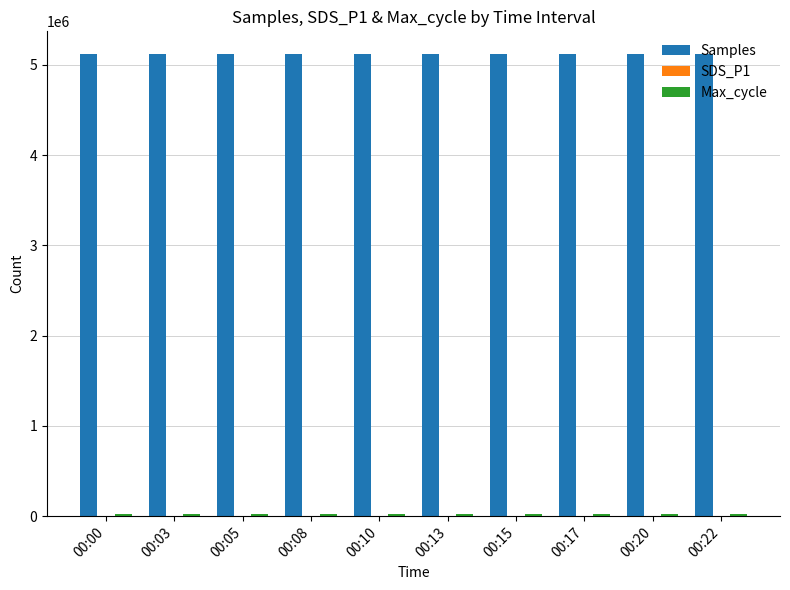

What is the spread (max minus min) of values at 00:08?

5114748.4